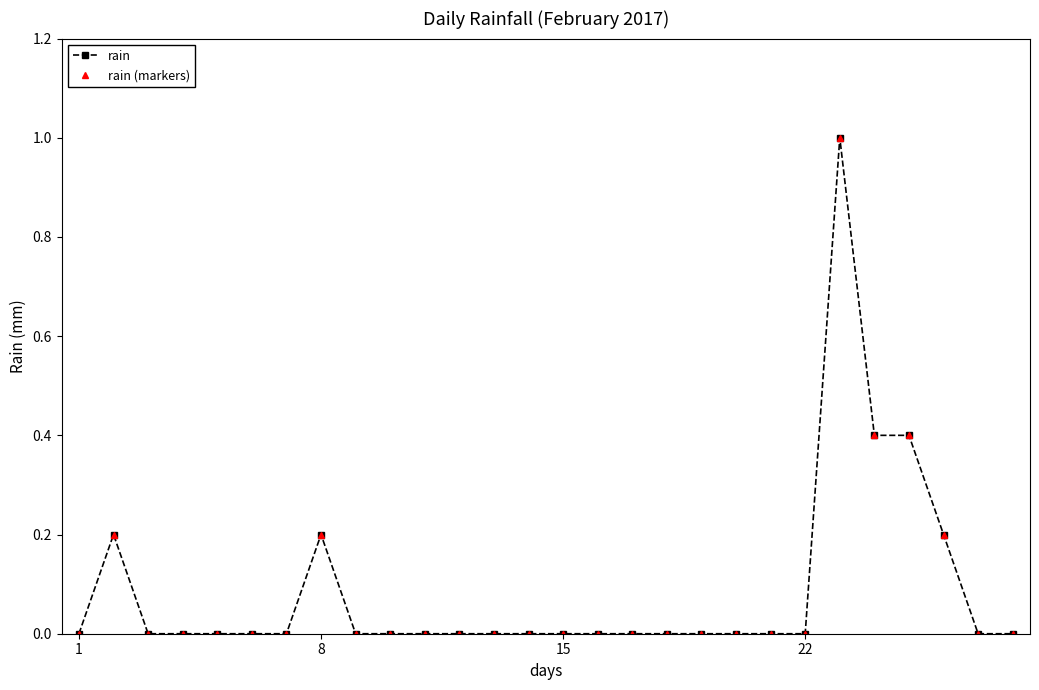

Does the chart have visible grid lines?

No